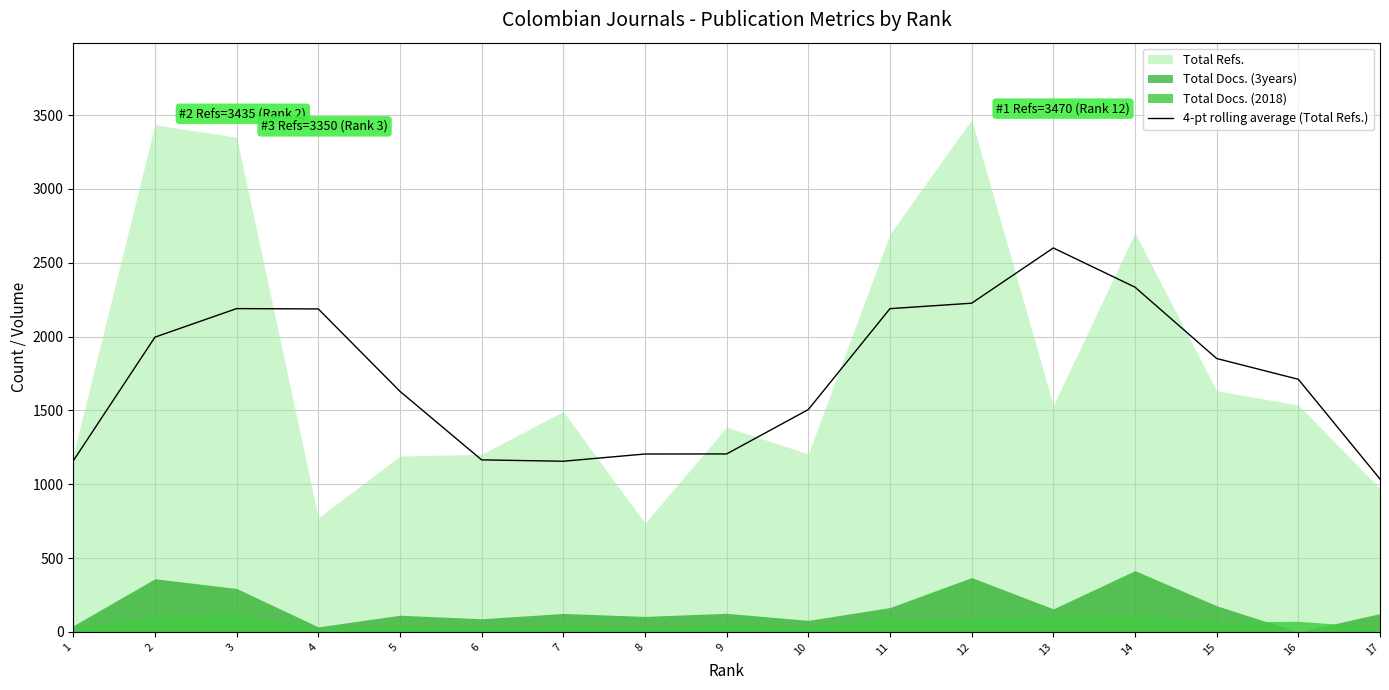

True or false: the data has more than 0 interior local peaks.

True